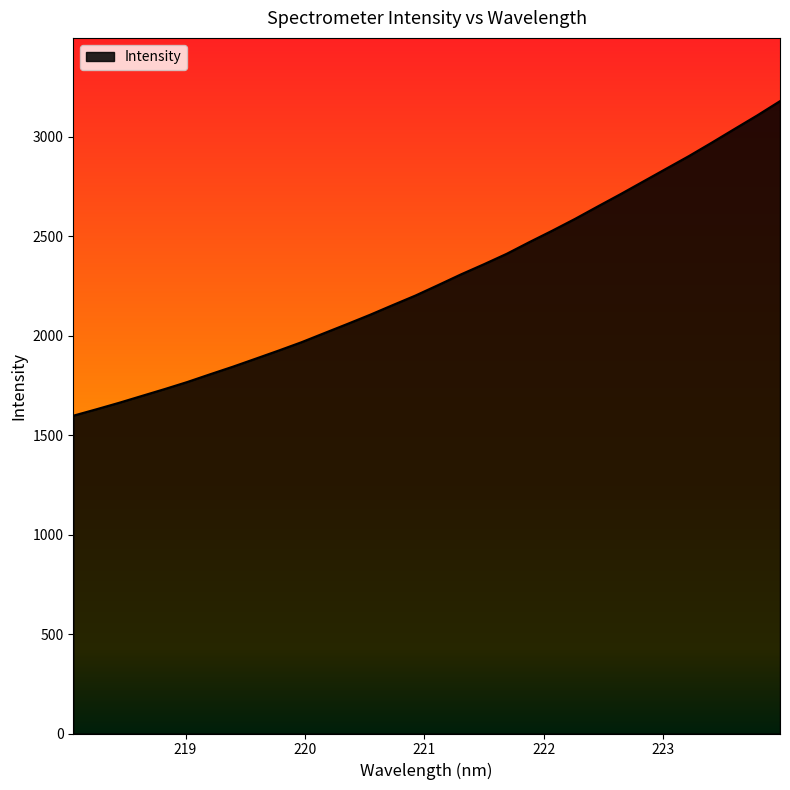

What is the greatest value displayed?

3177.9